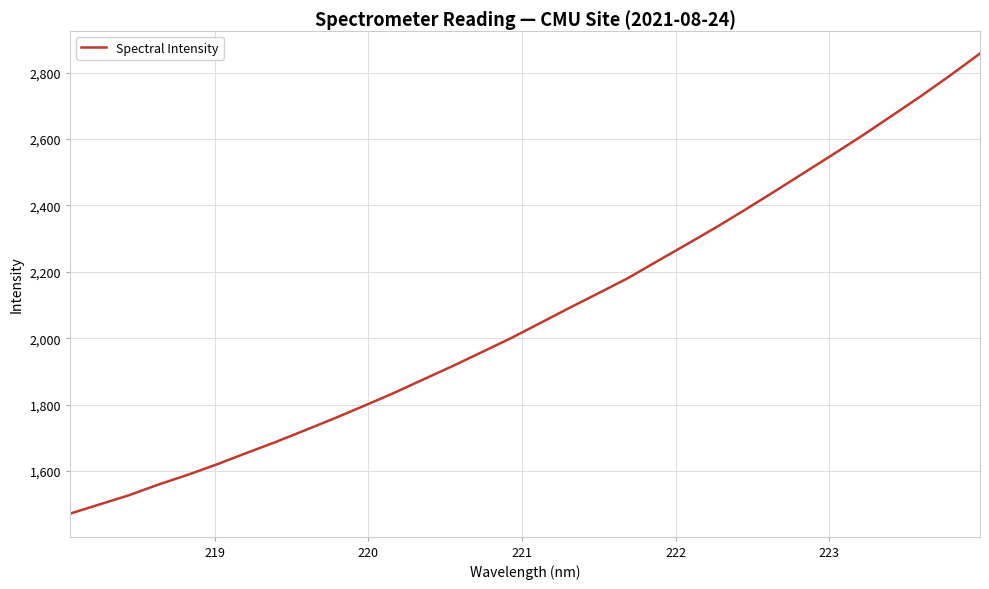

What is the minimum value shown in the chart?

1471.6